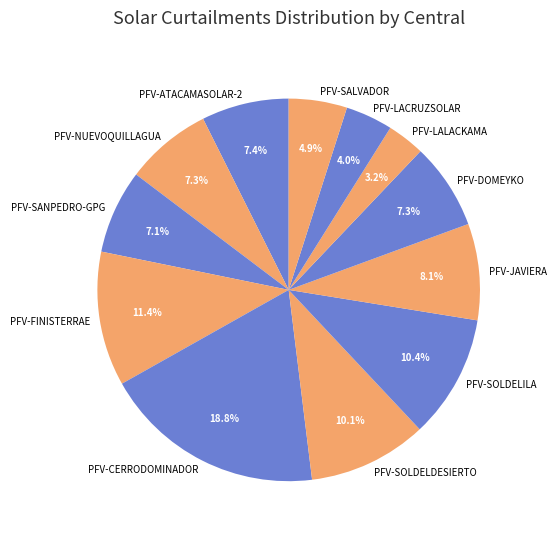

Does PFV-LALACKAMA account for over 50% of the chart?

No